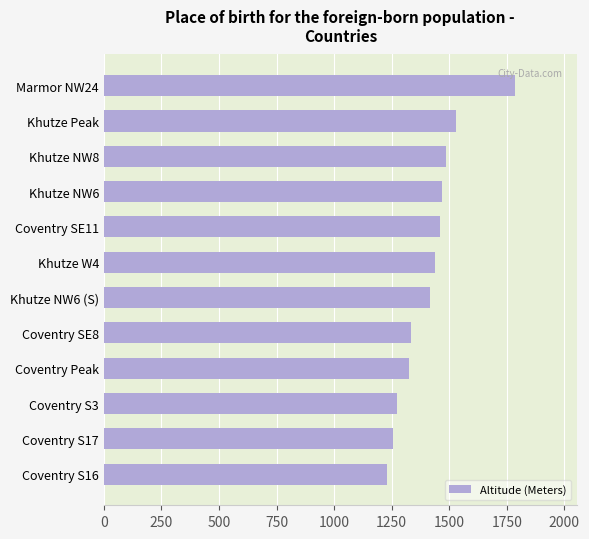

What is the ratio of the value at Coventry S17 to the value at Coventry SE8?

0.9